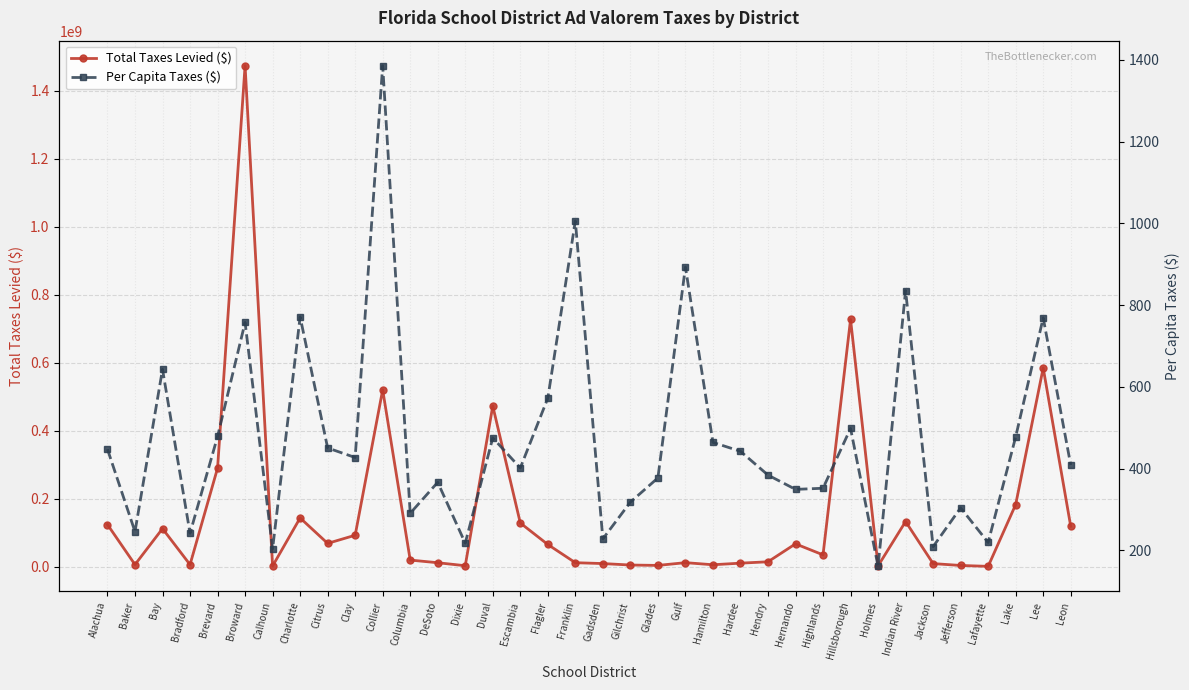

What is the maximum value shown in the chart?

1473056436.0